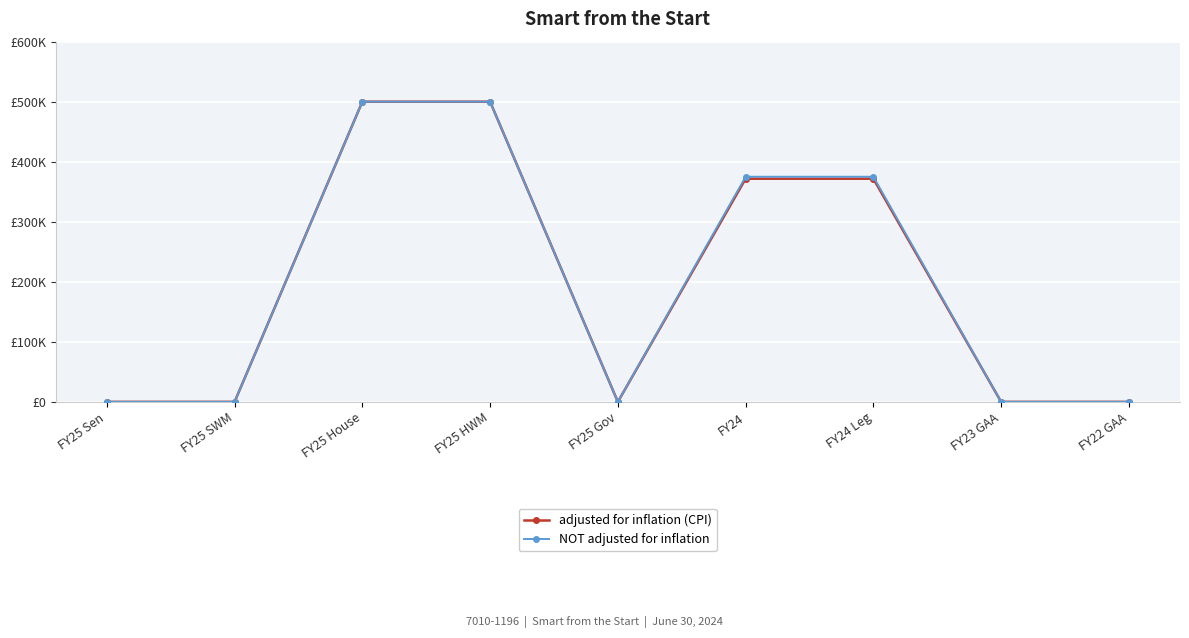

What are all the series names shown in the legend?

adjusted for inflation (CPI), NOT adjusted for inflation